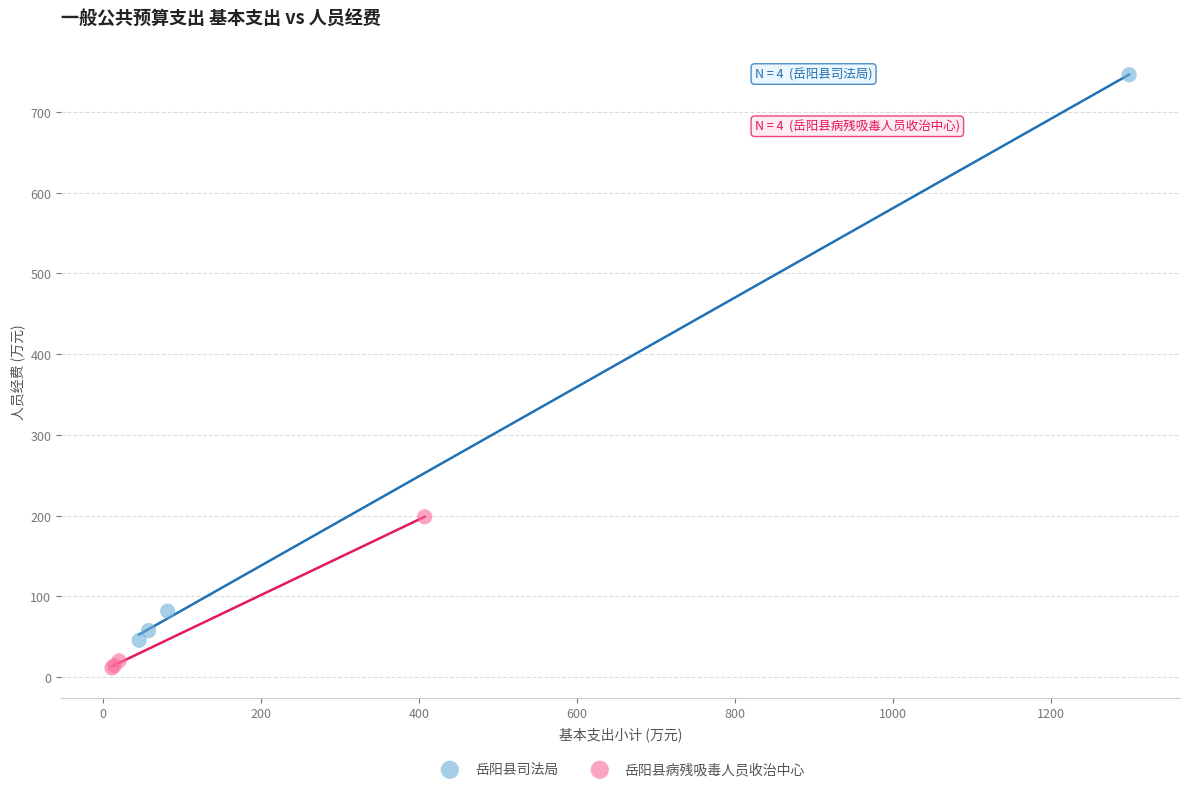

Which series has the widest spread of Y values?

岳阳县司法局